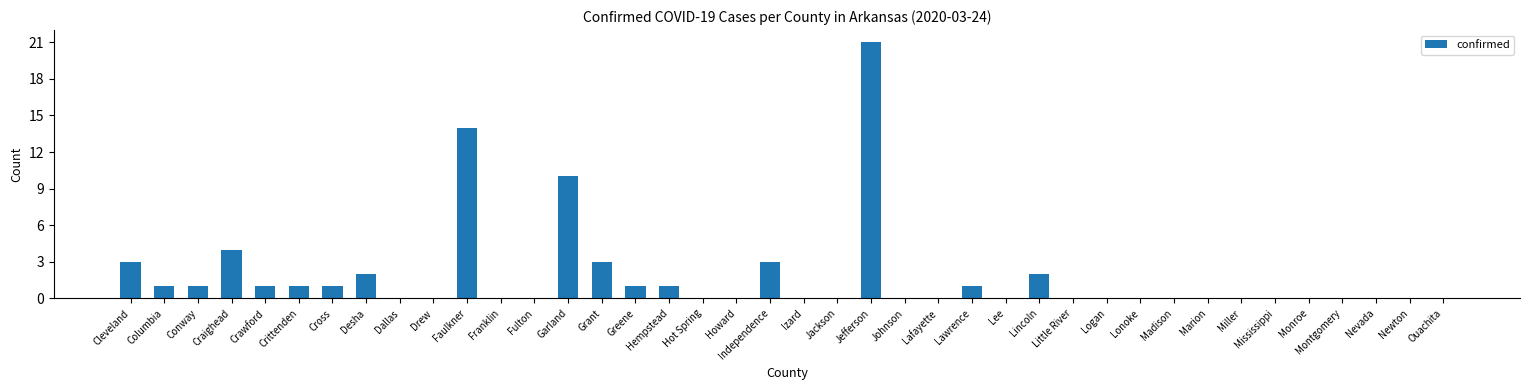

The chart shows a value of 2 at Grant. True or false?

False